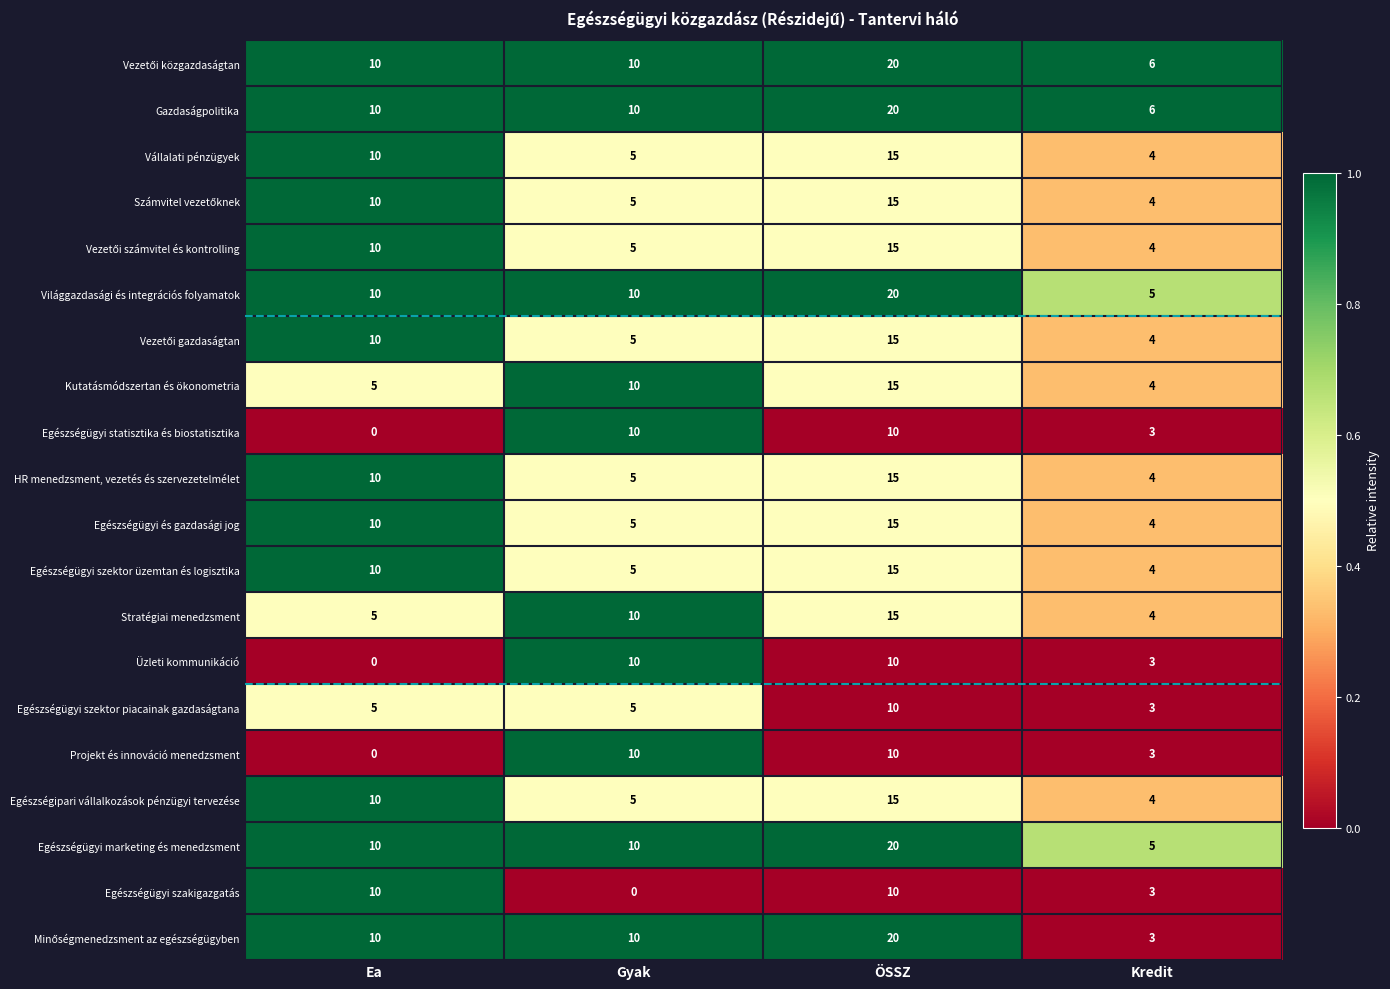

Is it true that Egészségügyi és gazdasági jog equals 5 at Gyak?

True